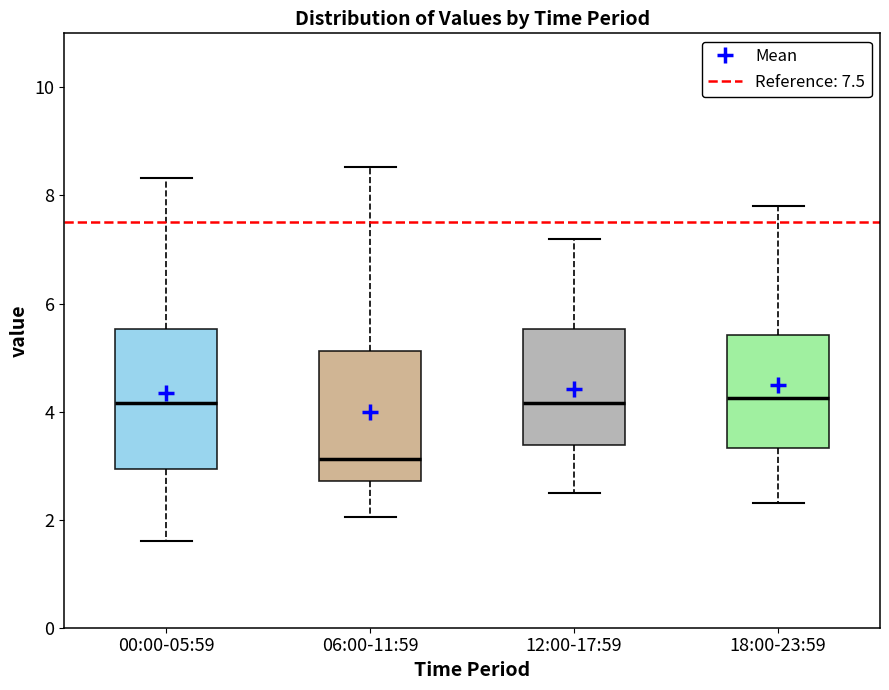

Reading left to right, transcribe this box plot: for each box, give where its median line is, the range the box spans, and where its two whiskers end, as read against the y-axis. The values are not printed on the chart, so give them approximately, as read against the axis.

00:00-05:59: median 4.2, box 3.0 to 5.6, whiskers 1.6 to 8.4
06:00-11:59: median 3.2, box 2.8 to 5.2, whiskers 2.0 to 8.6
12:00-17:59: median 4.2, box 3.4 to 5.6, whiskers 2.6 to 7.2
18:00-23:59: median 4.2, box 3.4 to 5.4, whiskers 2.4 to 7.8